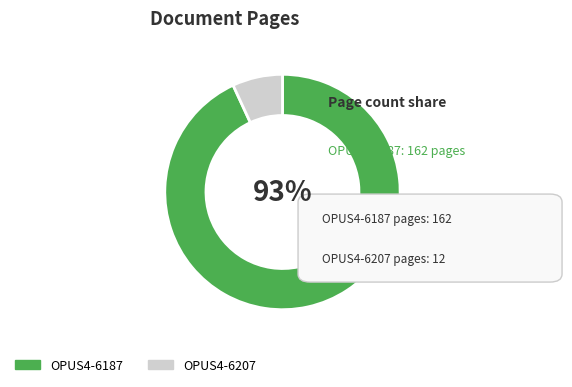

Which slice is the smallest?

OPUS4-6207